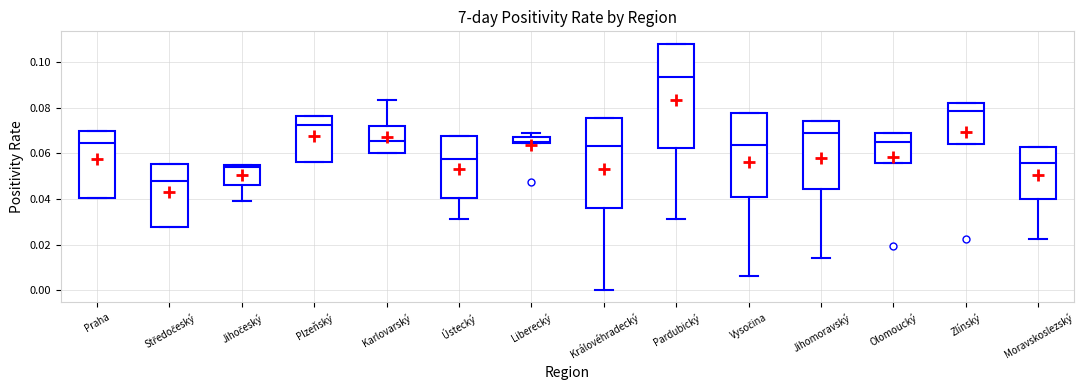

Where is the upper edge of the box for Olomoucký on the y-axis? The values are not printed on the chart, so give them approximately, as read against the axis.

0.068